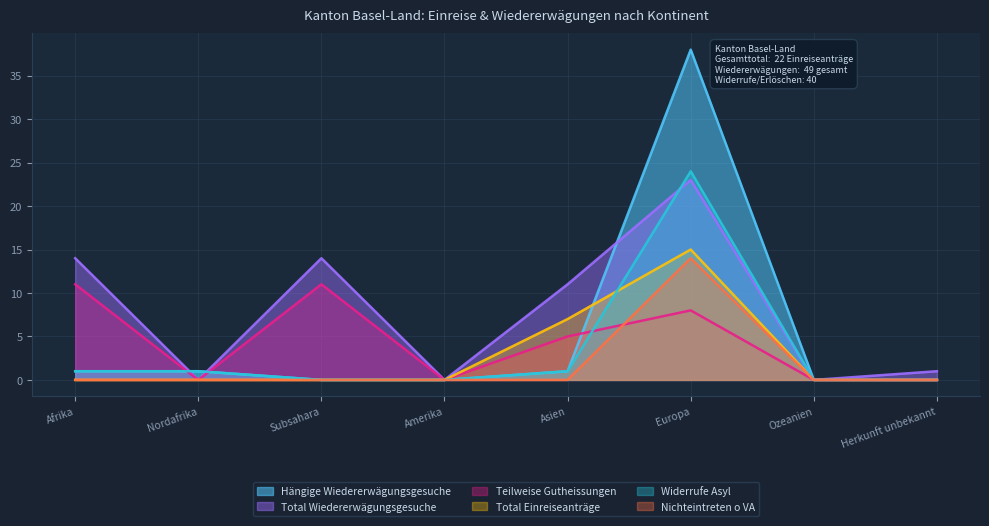

At how many categories does at least one series exceed 2?

4